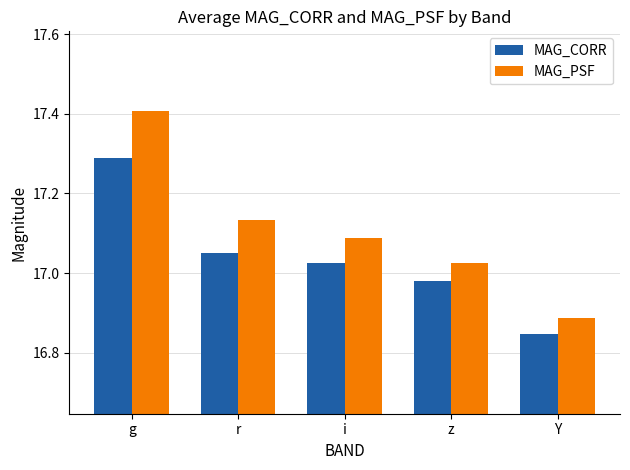

Which series changed the most between g and i?

MAG_PSF